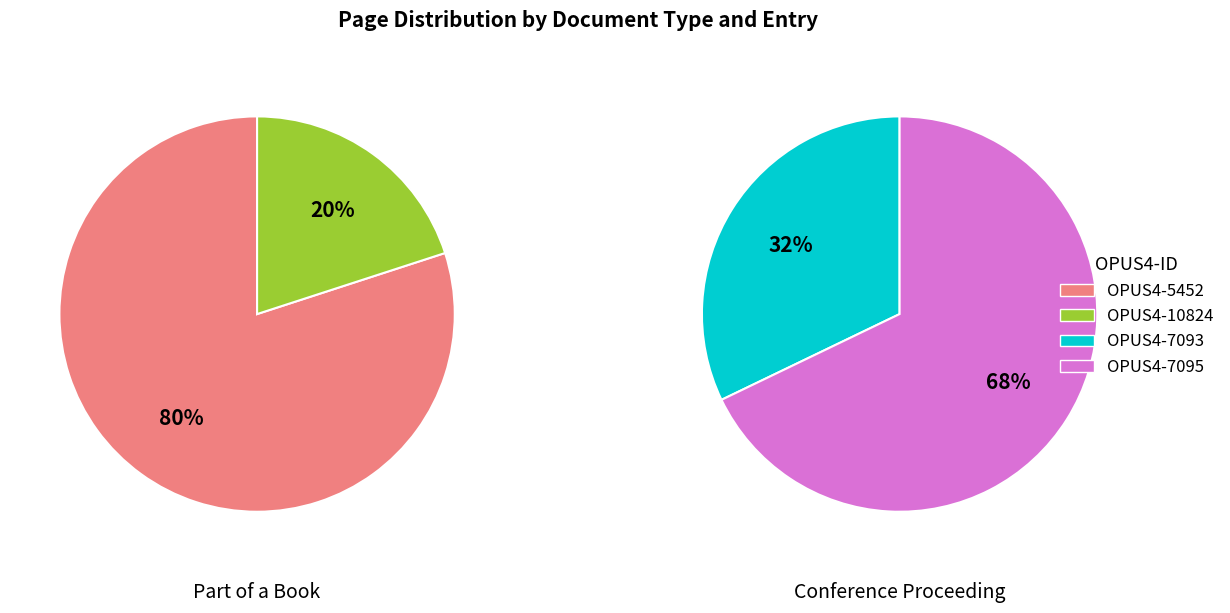

Count the number of slices in the pie.

2